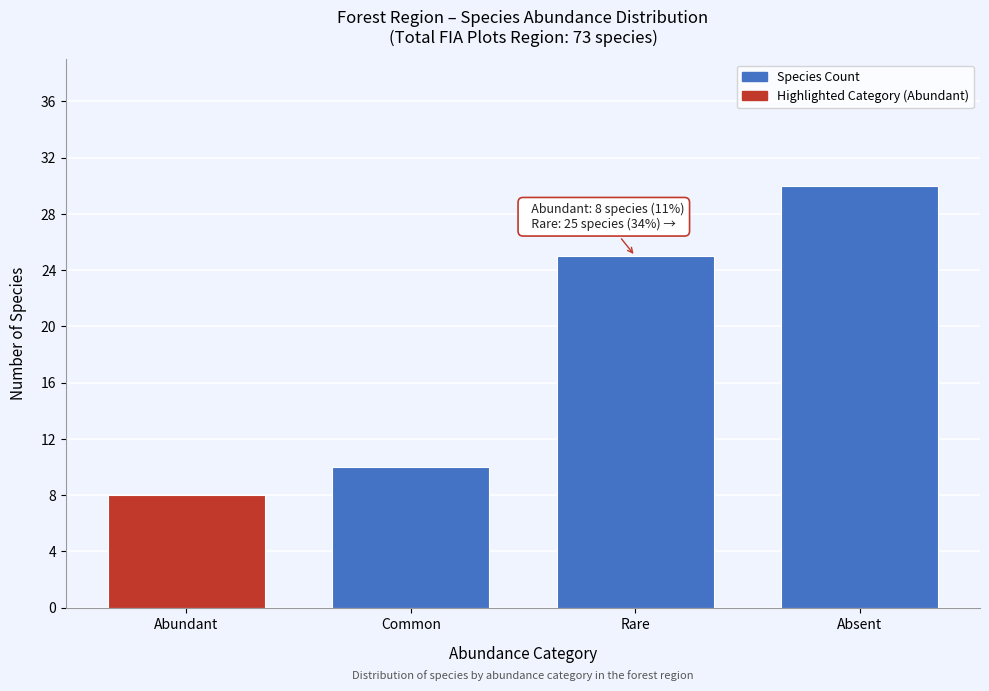

Reading left to right, extract all data points from this chart.

Abundant=8	Common=10	Rare=25	Absent=30